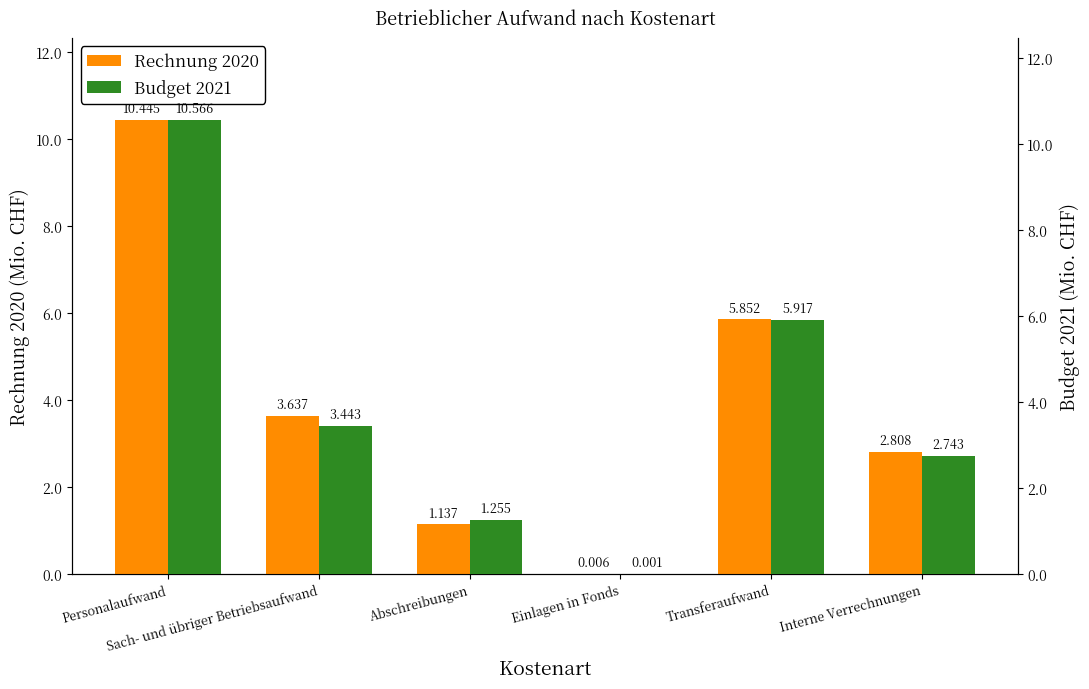

Rank the series by their average value, from lowest to highest.

Rechnung 2020, Budget 2021